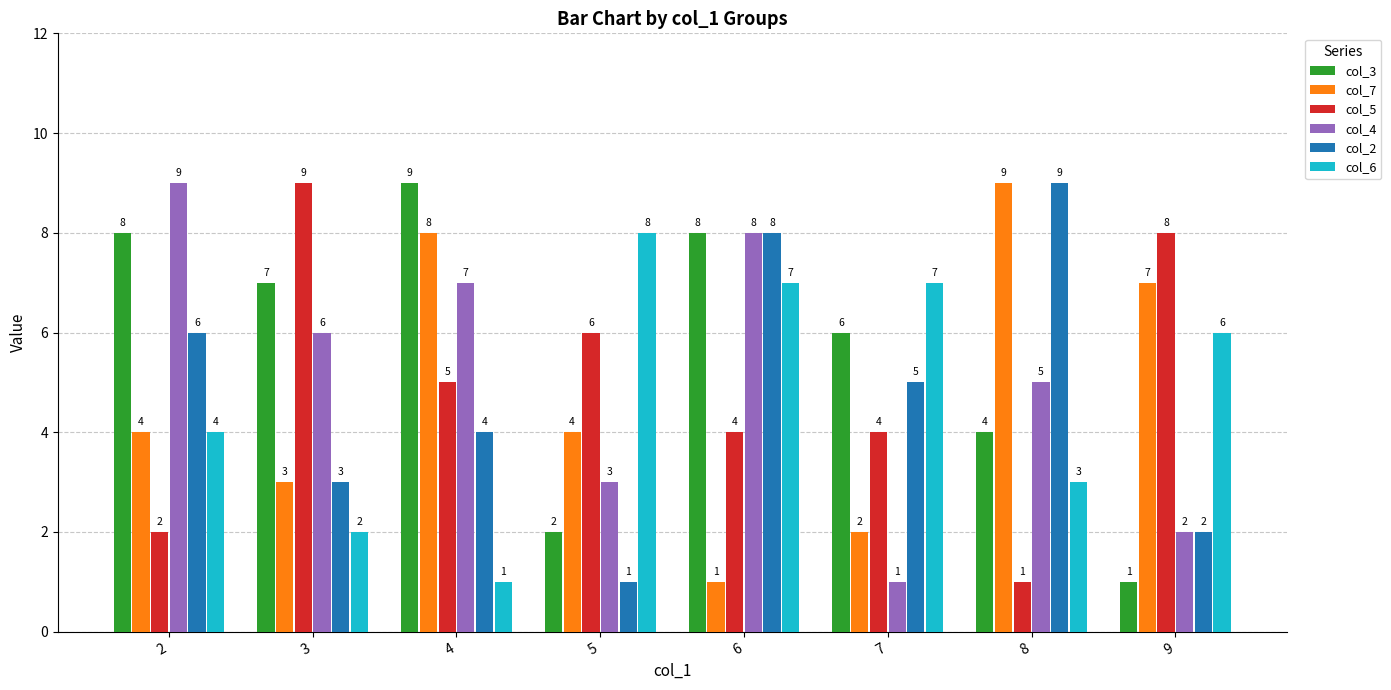

At which label does col_3 first exceed 7?

2